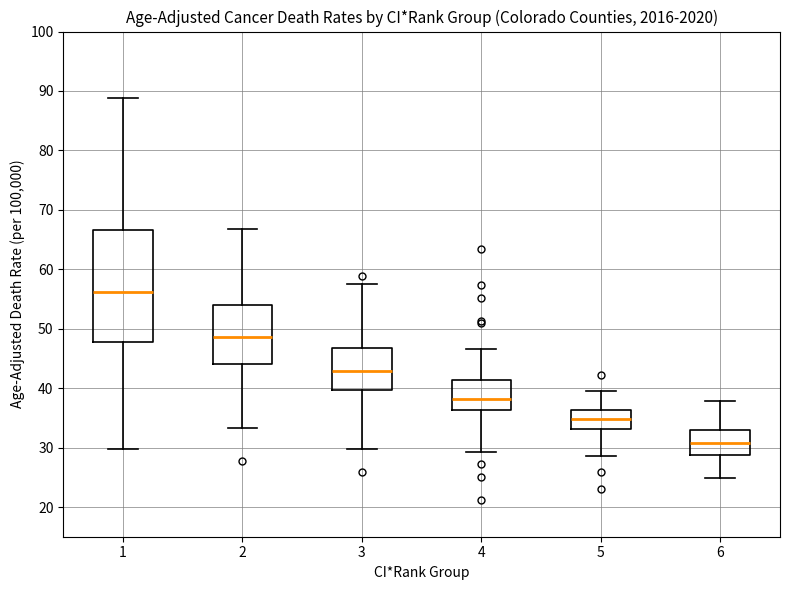

Comparing the boxes themselves (not the whiskers), which one is the tallest?

1